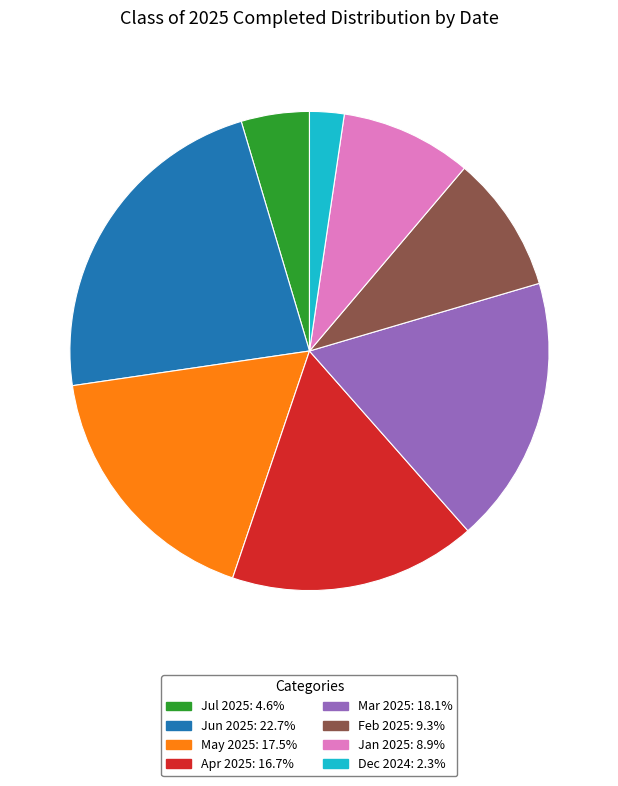

Is there any slice that represents more than half of the pie?

No